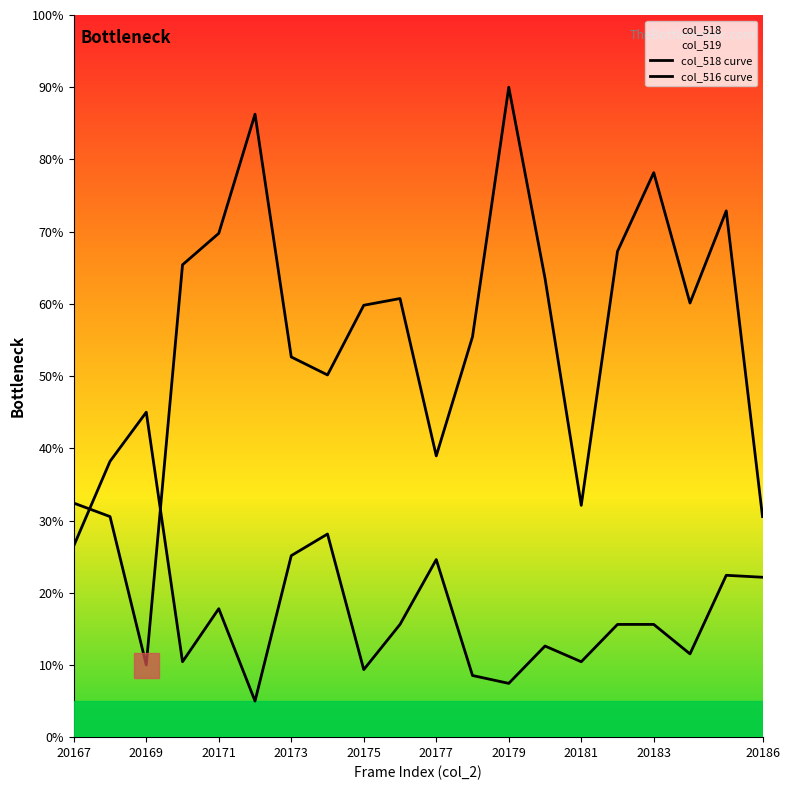

Which series has the largest total across all categories?

col_518 curve